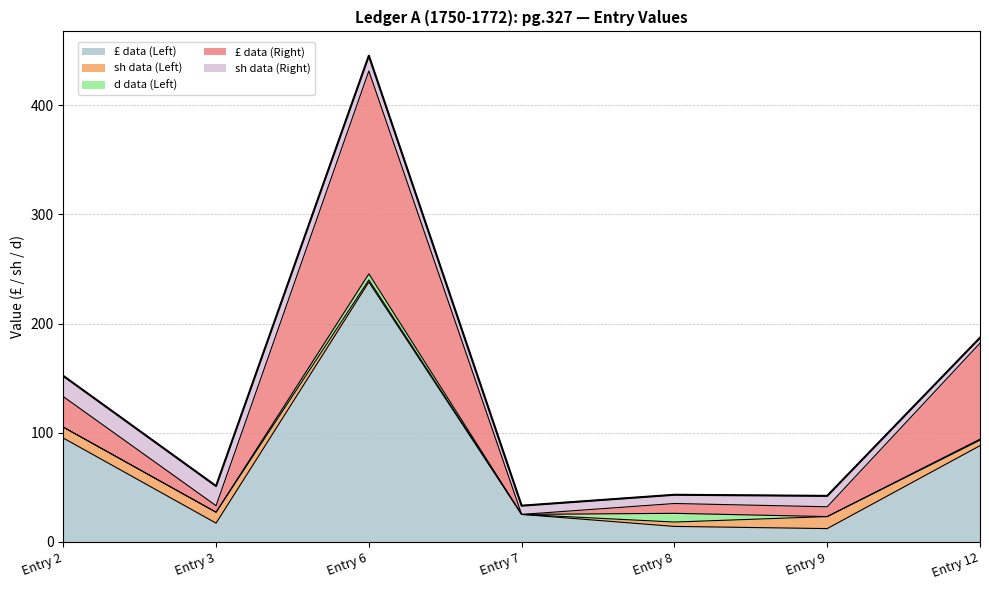

Which series has the largest total across all categories?

£ data (Left)